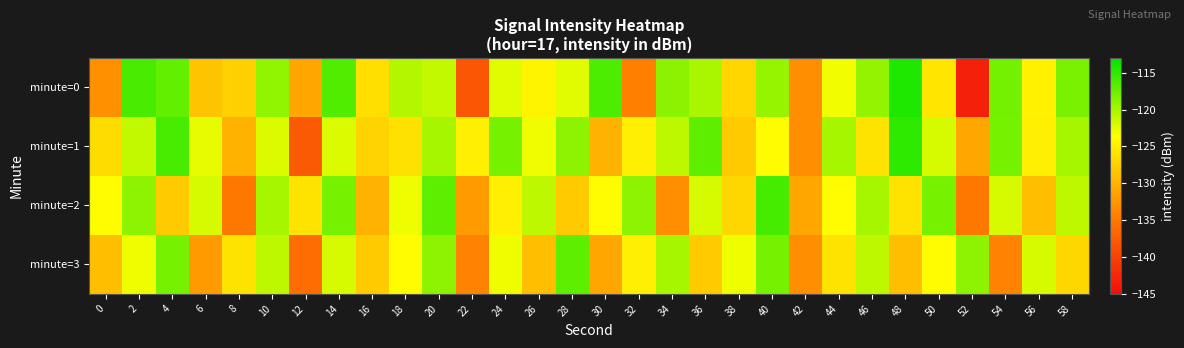

Rank the series at 16 from highest to lowest value.

minute=0, minute=1, minute=3, minute=2